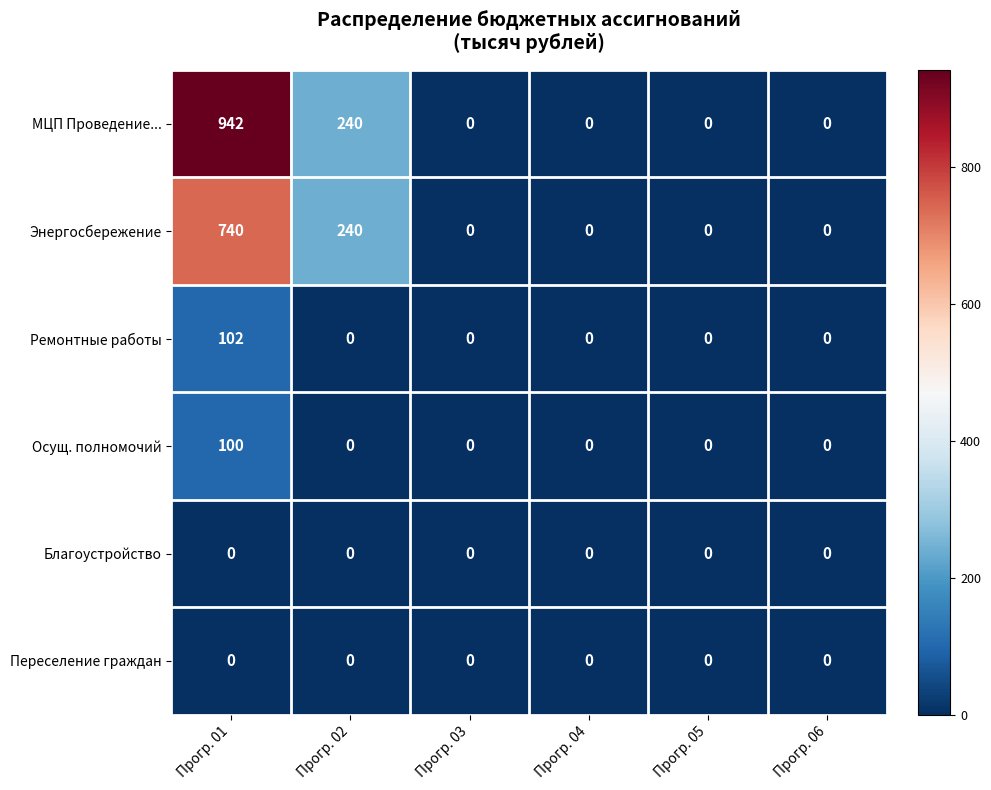

True or false: МЦП Проведение... has a value of 400 at Прогр. 04.

False